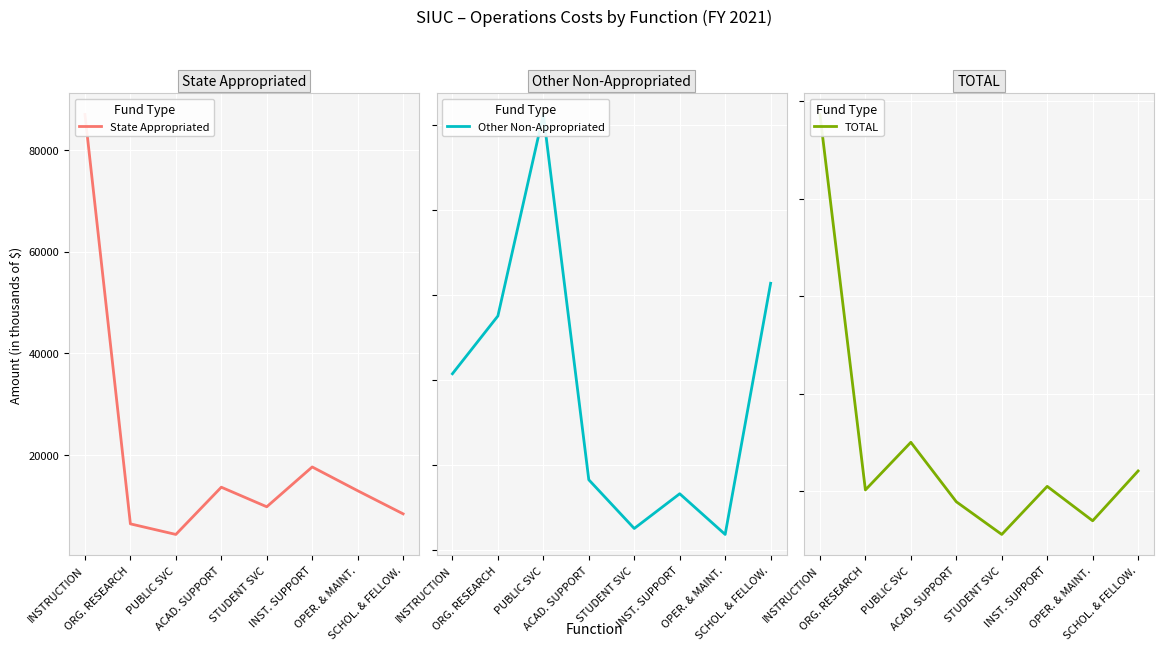

Rank the series at ACAD. SUPPORT from highest to lowest value.

TOTAL, State Appropriated, Other Non-Appropriated